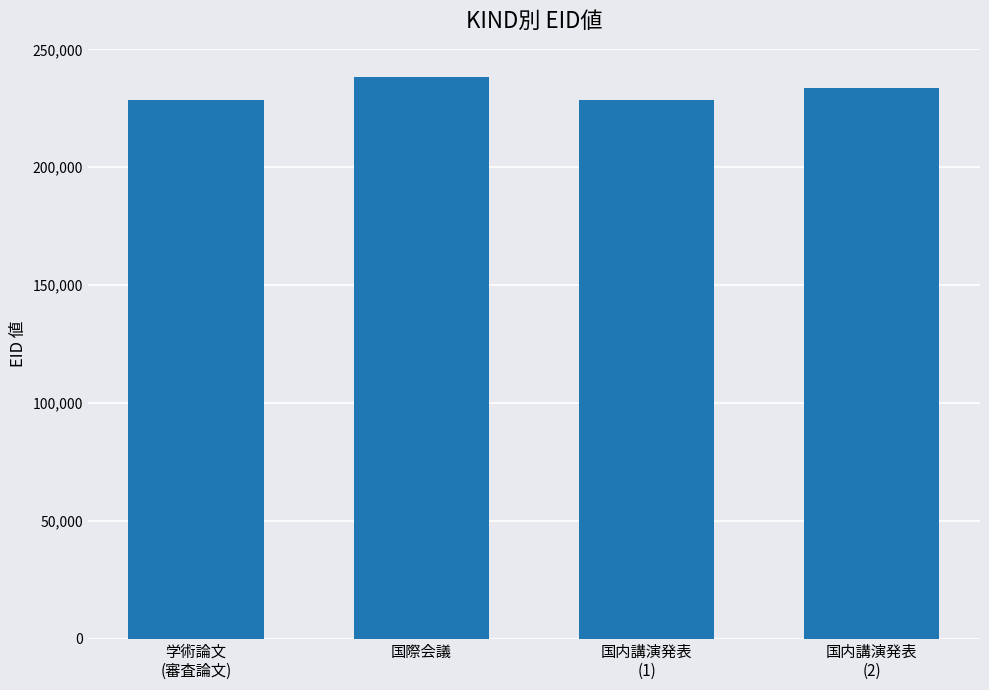

True or false: the data shows 238283 at 国際会議.

True